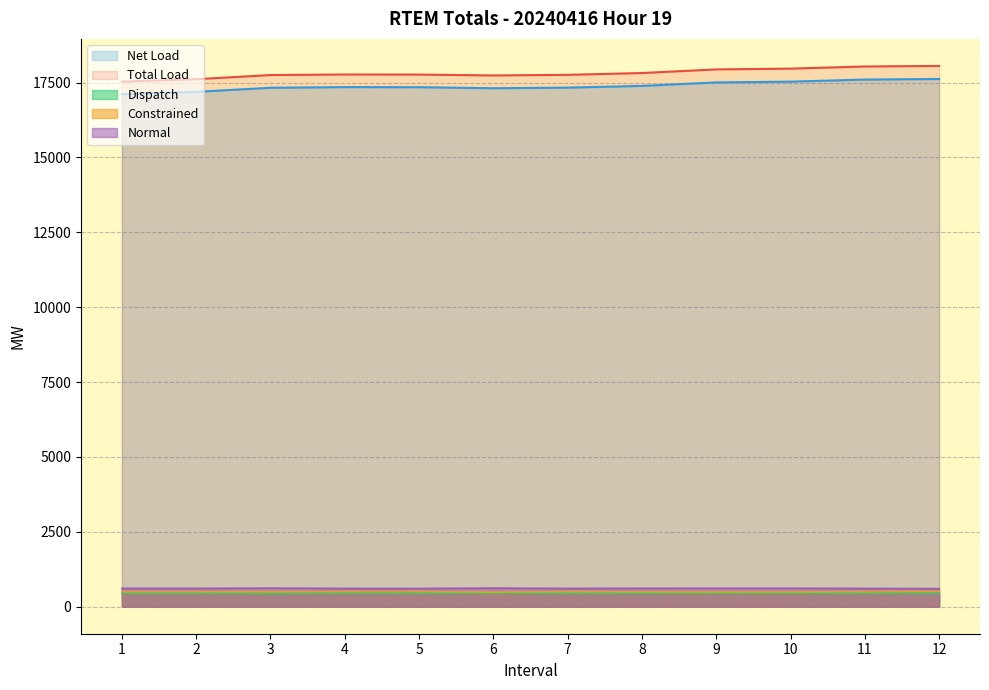

Does the chart display data point markers on the line(s)?

No